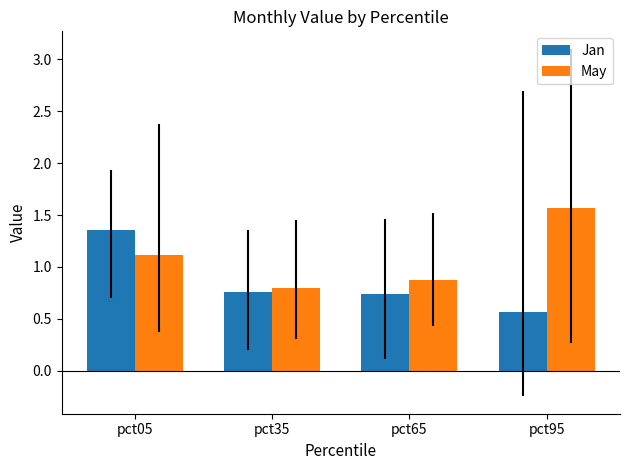

True or false: Jan has a value of 0.2 at pct35.

False